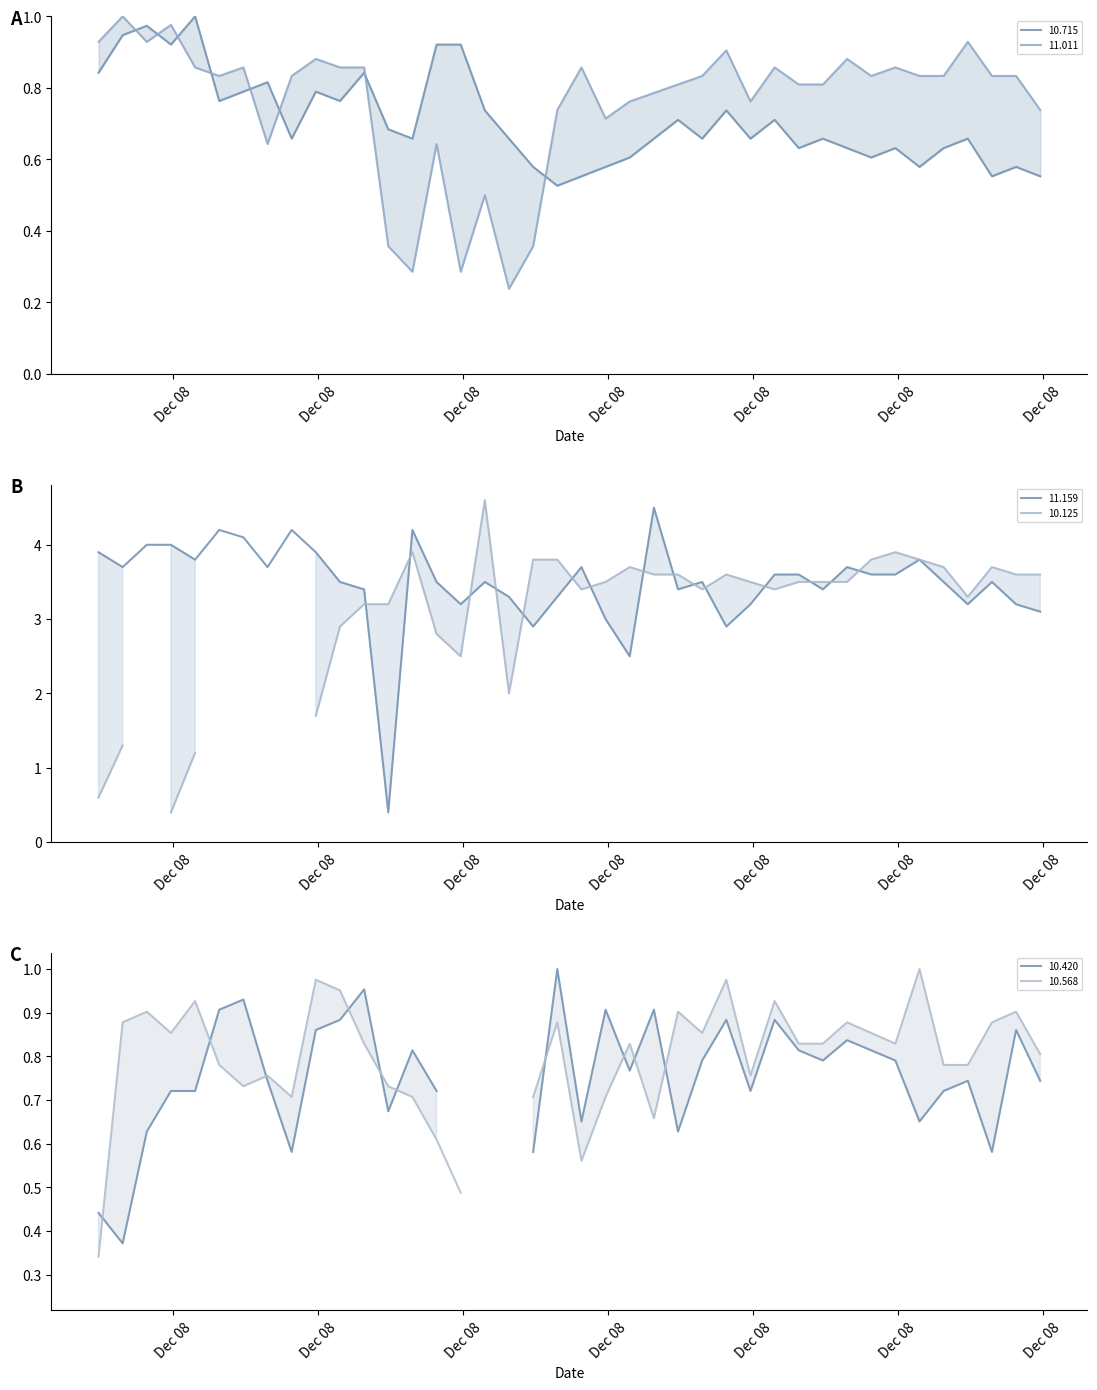

Which series ends up on top after the final intersection of 10.715 and 11.011?

11.011